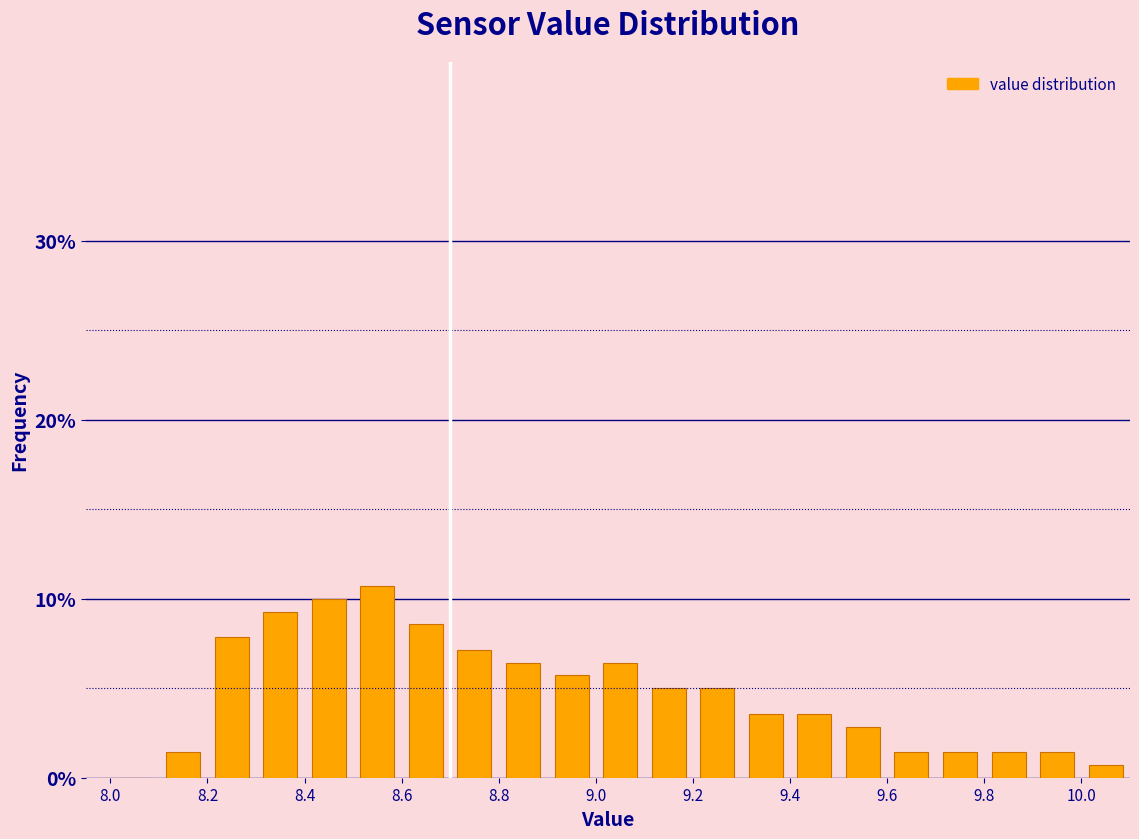

What is the height of the bar covering 8.4 to 8.5 on the x-axis? The values are not printed on the chart, so give them approximately, as read against the axis.

10